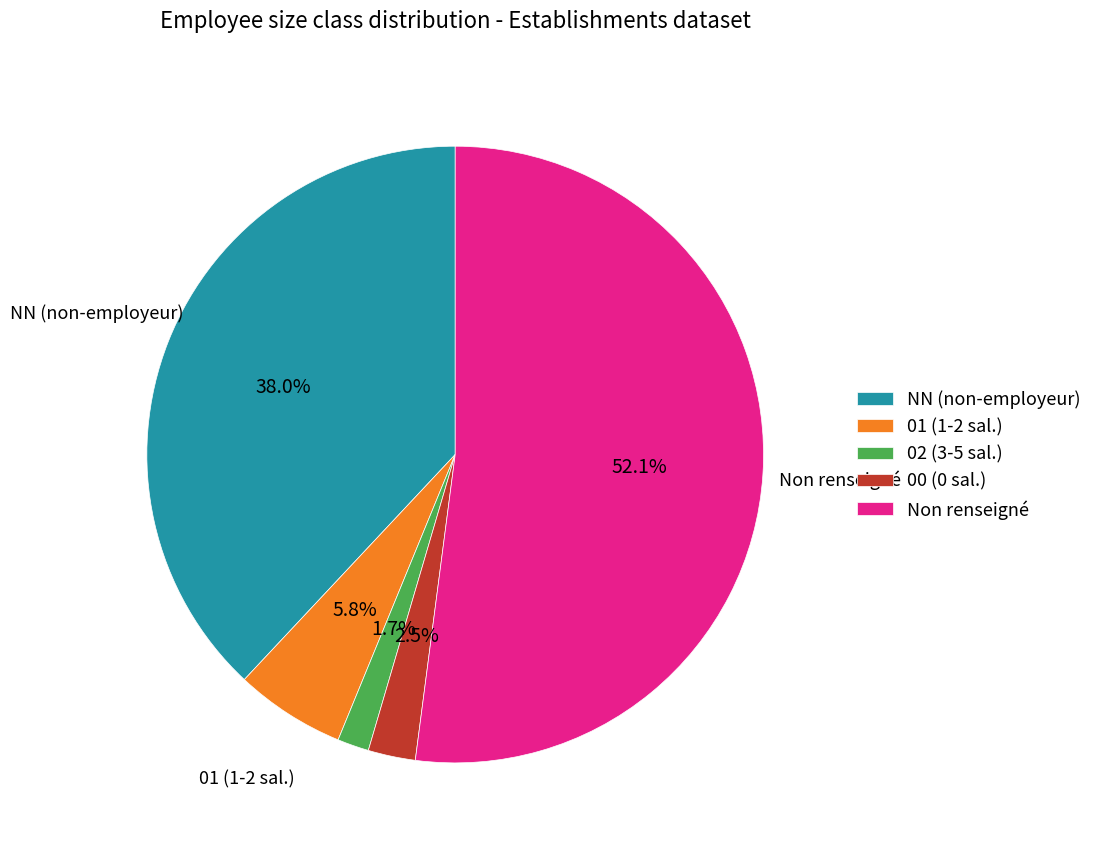

Which slice is the largest?

Non renseigné